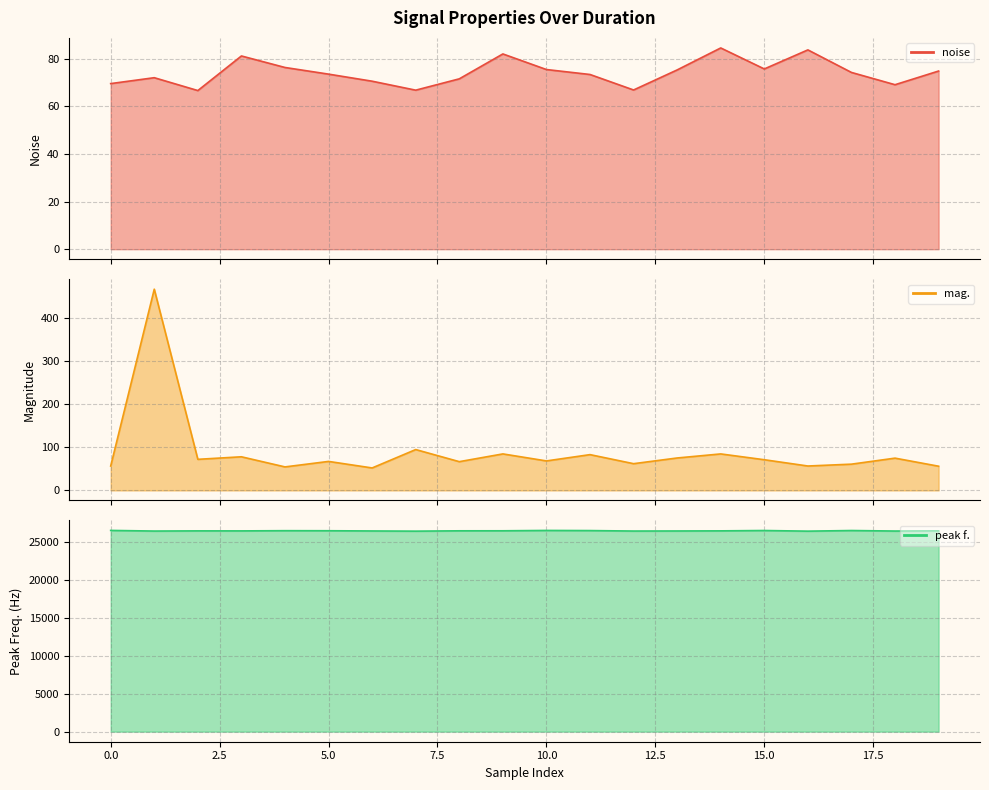

True or false: peak f. and noise intersect in this chart.

False